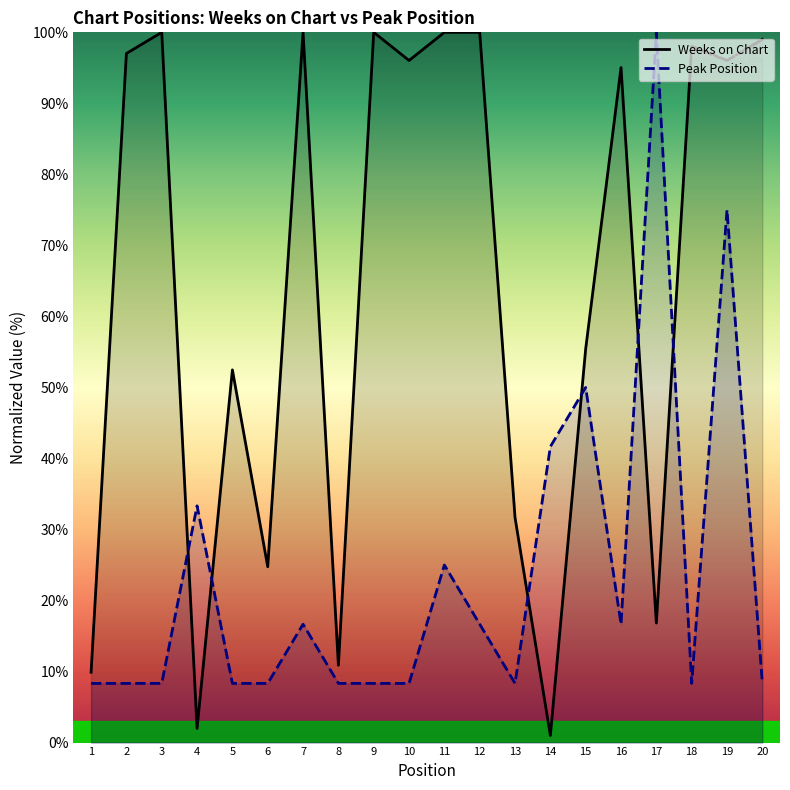

True or false: Weeks on Chart and Peak Position cross at least once.

True